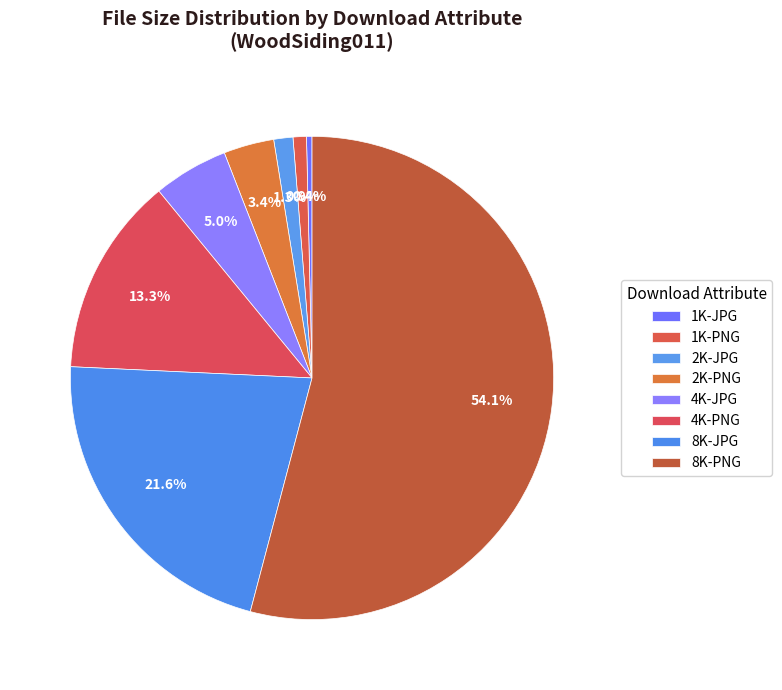

How many slices are in this pie chart?

8